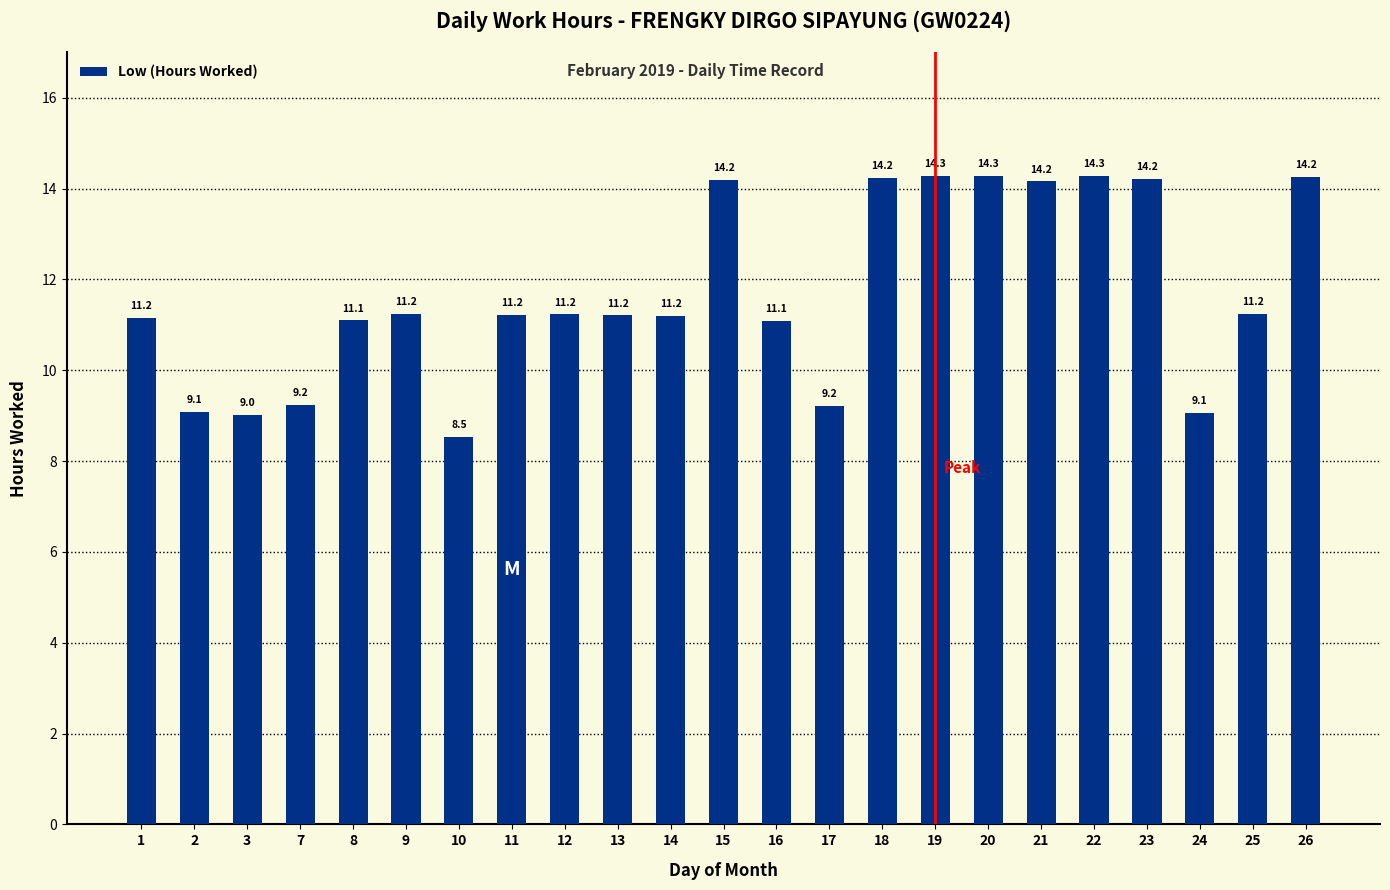

Between 11 and 22, which is larger?

22